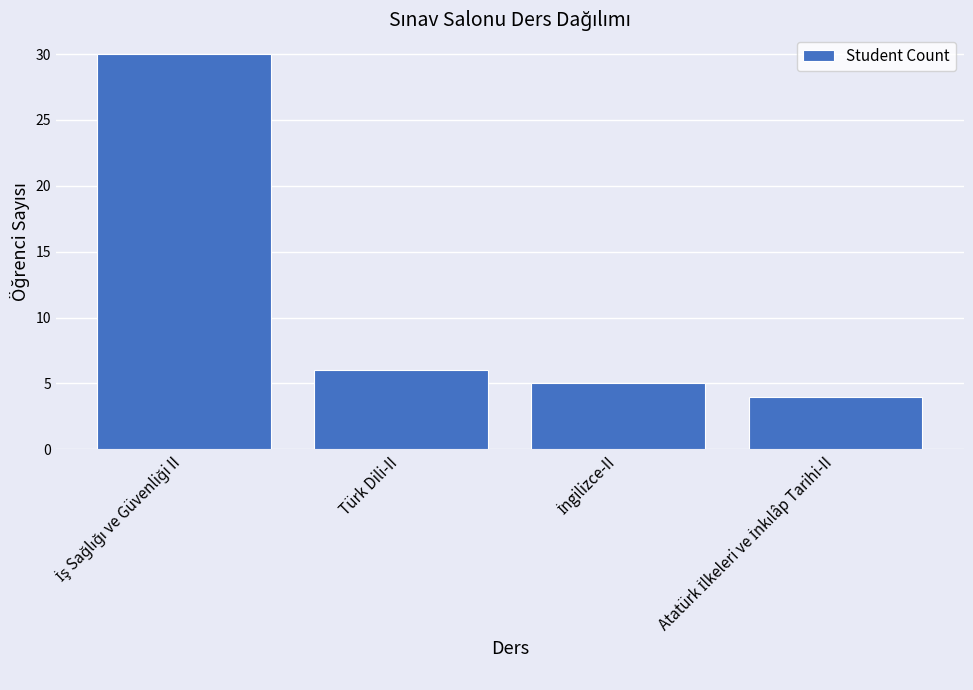

What is the maximum value shown in the chart?

30